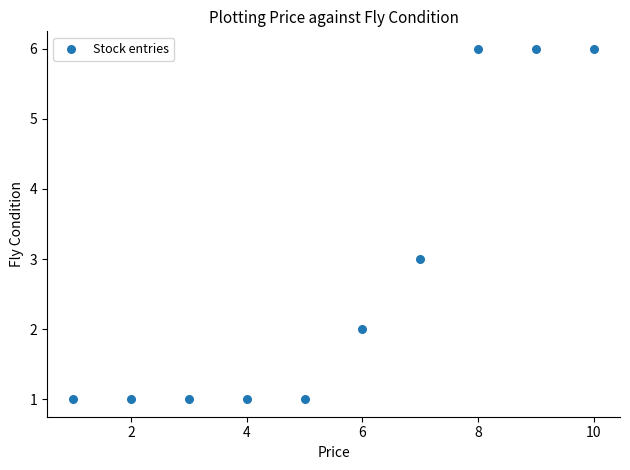

What is the range of Y values (max minus min)?

5